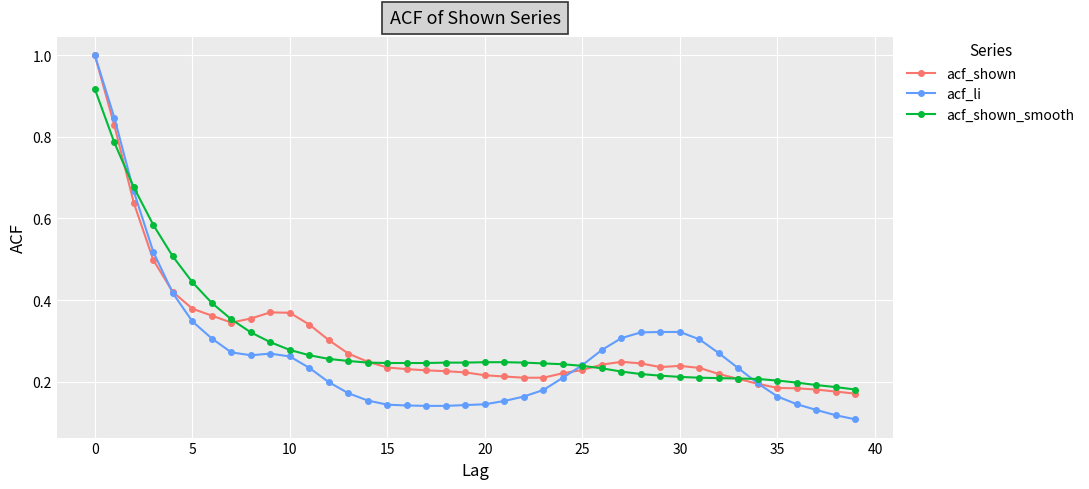

At how many categories does at least one series exceed 0?

40